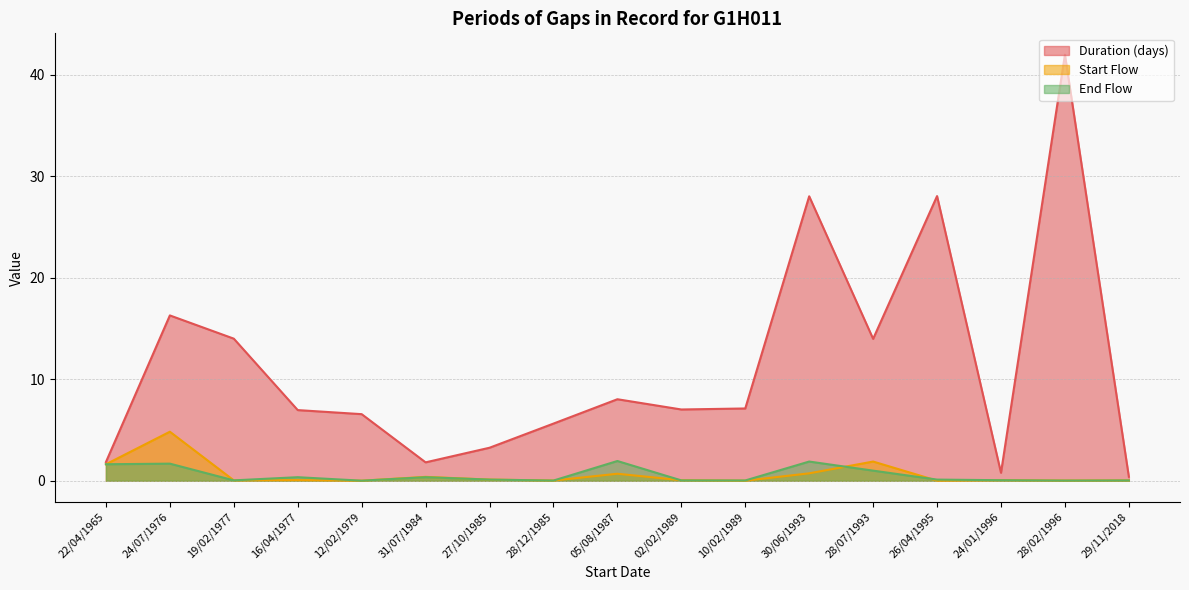

What is the average value of the End Flow series?

0.5